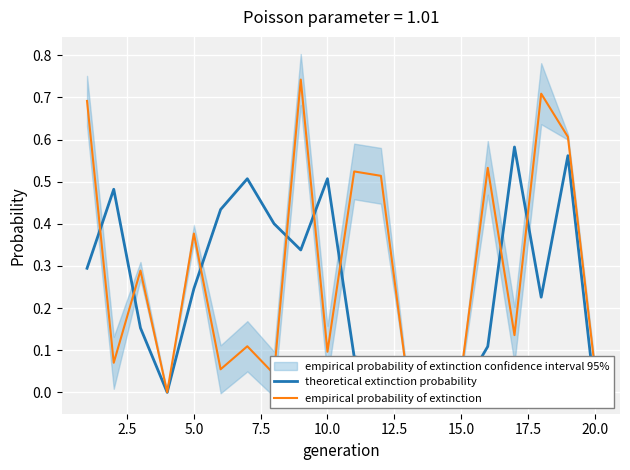

What is the value of the empirical probability of extinction point at the 7th from the left?

0.1